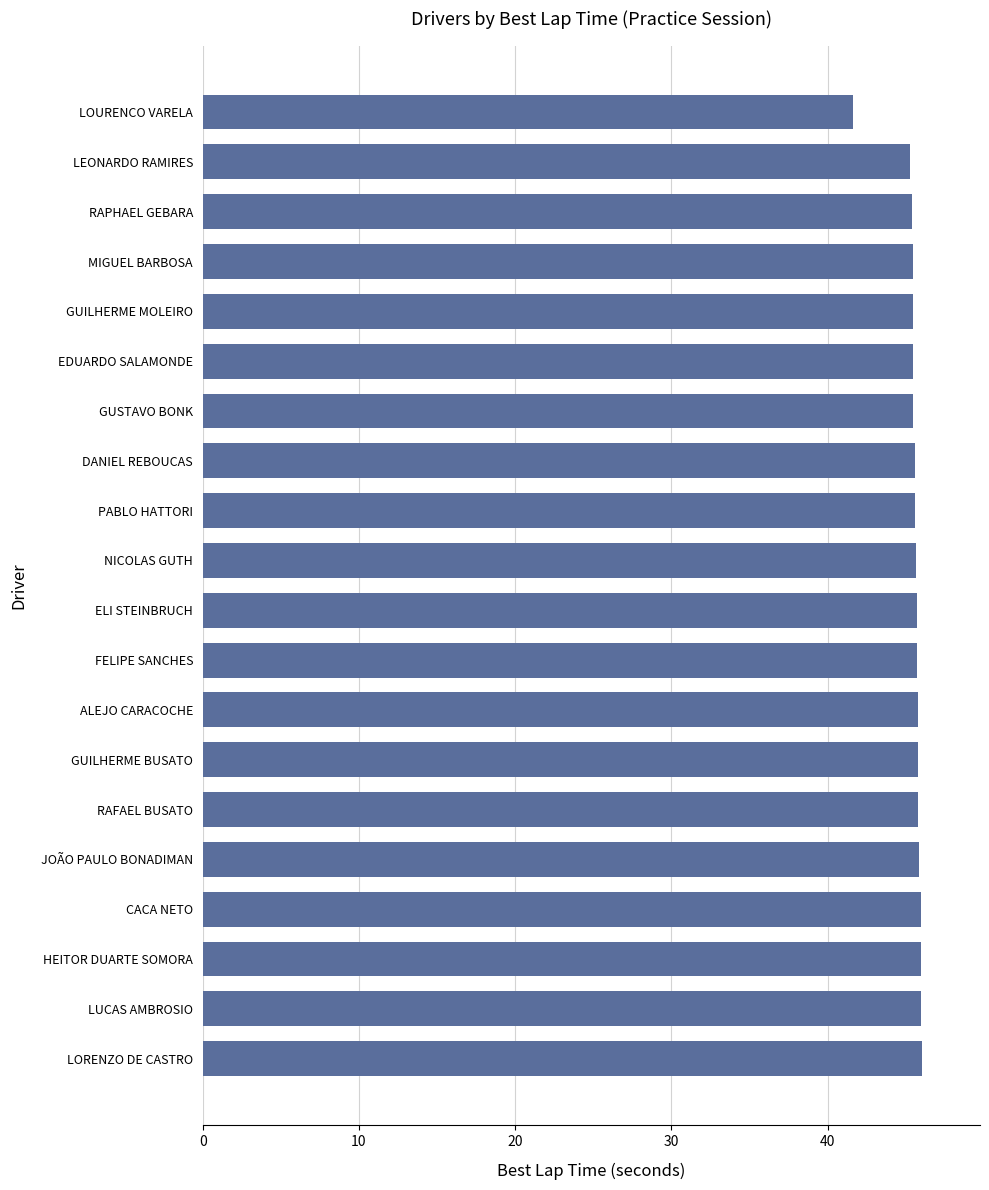

What is the ratio of the value at JOÃO PAULO BONADIMAN to the value at LEONARDO RAMIRES?

1.0